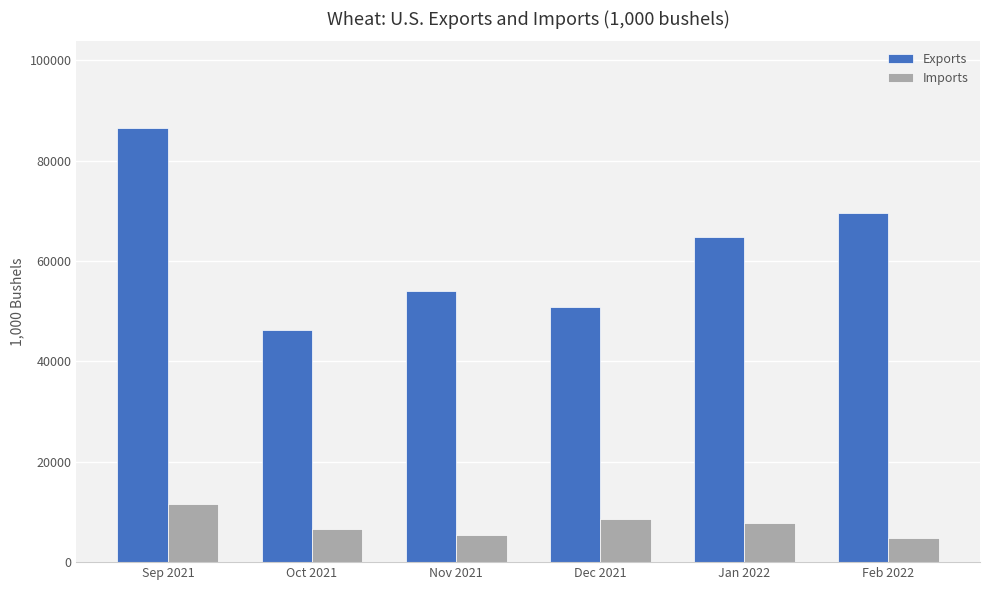

Count the number of data series in this chart.

2